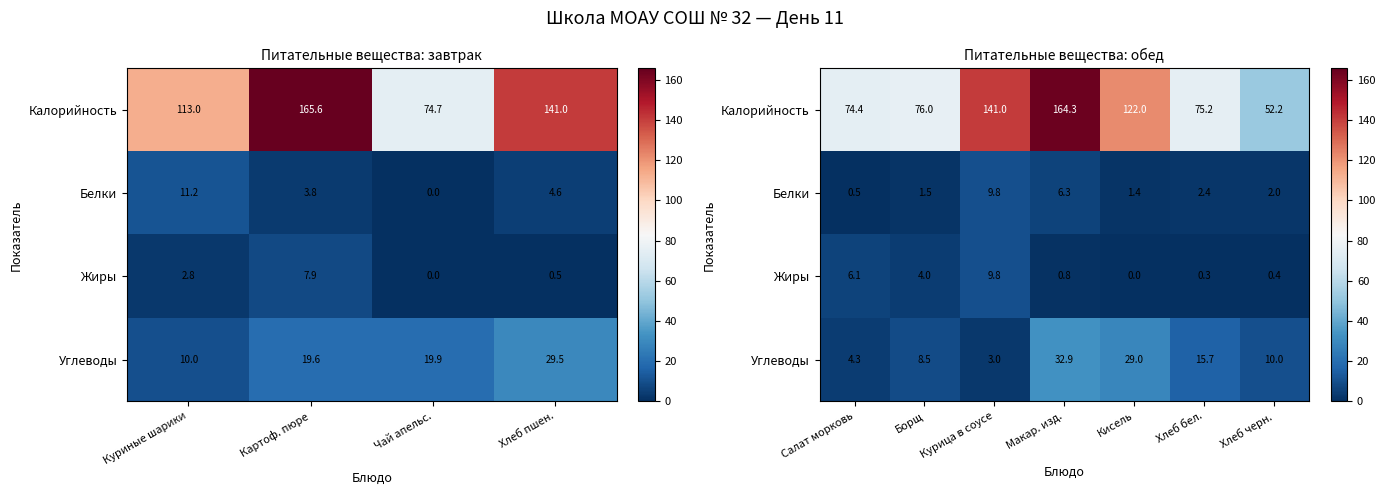

At which category does the chart reach its minimum across all series?

Кисель